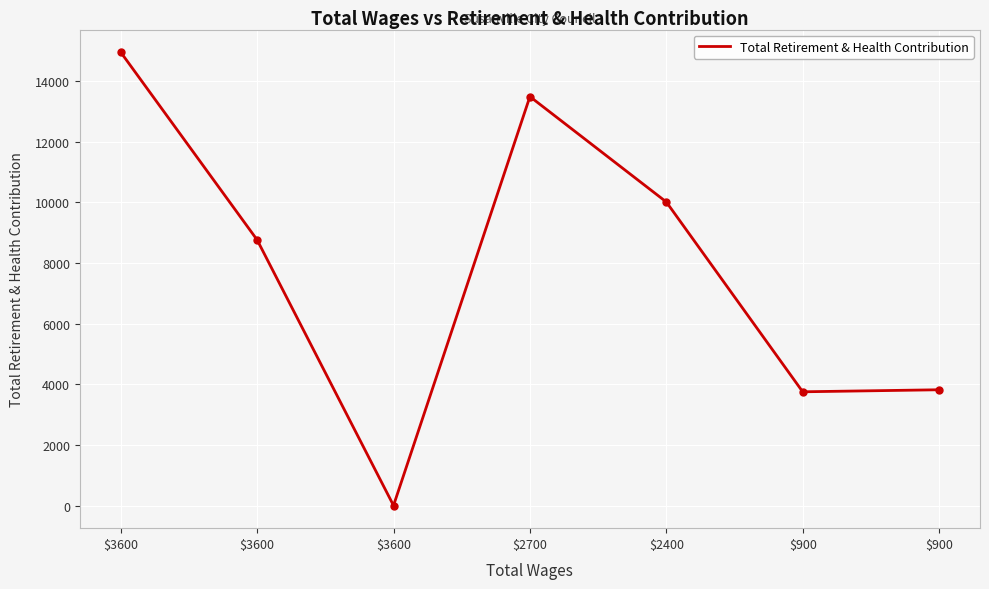

Between $900 and $2700, which is larger?

$2700